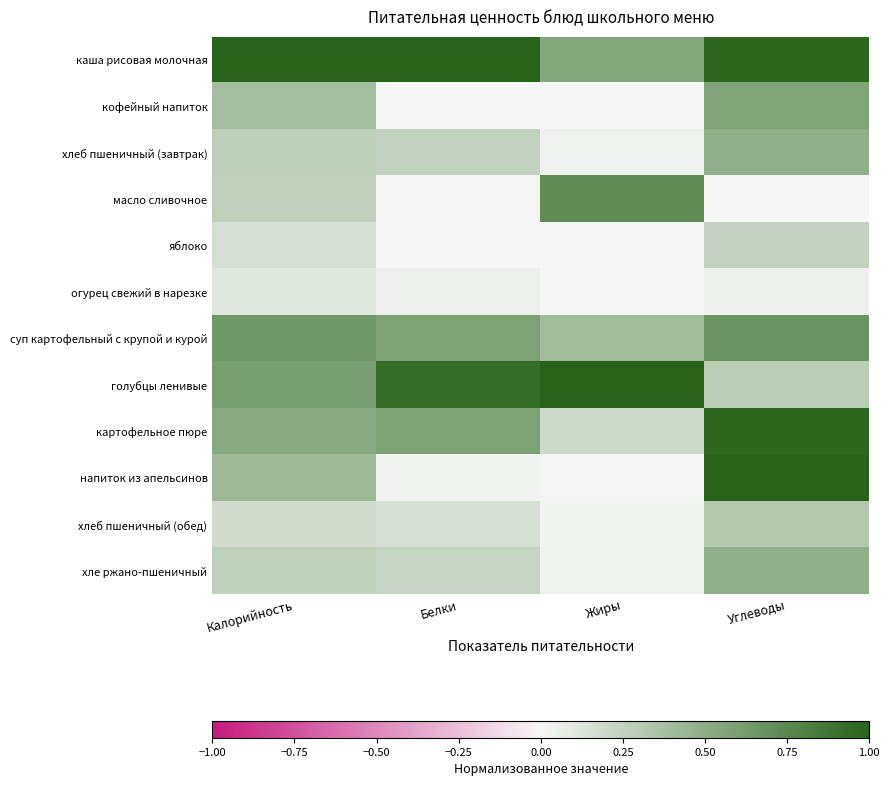

Which series has the largest range (max minus min)?

напиток из апельсинов